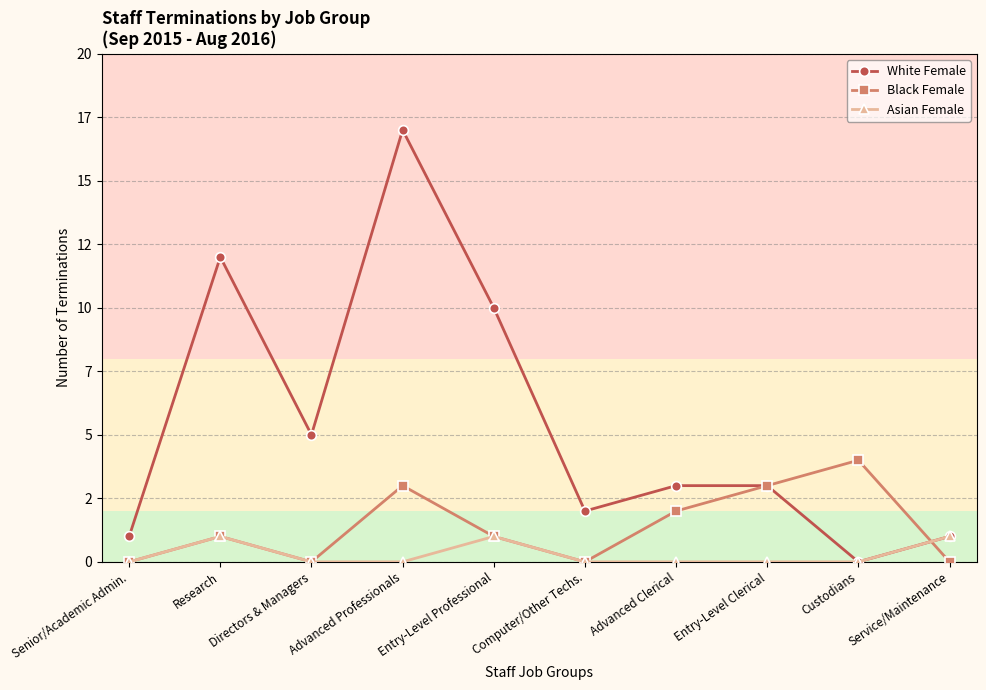

Which series has the largest total across all categories?

White Female